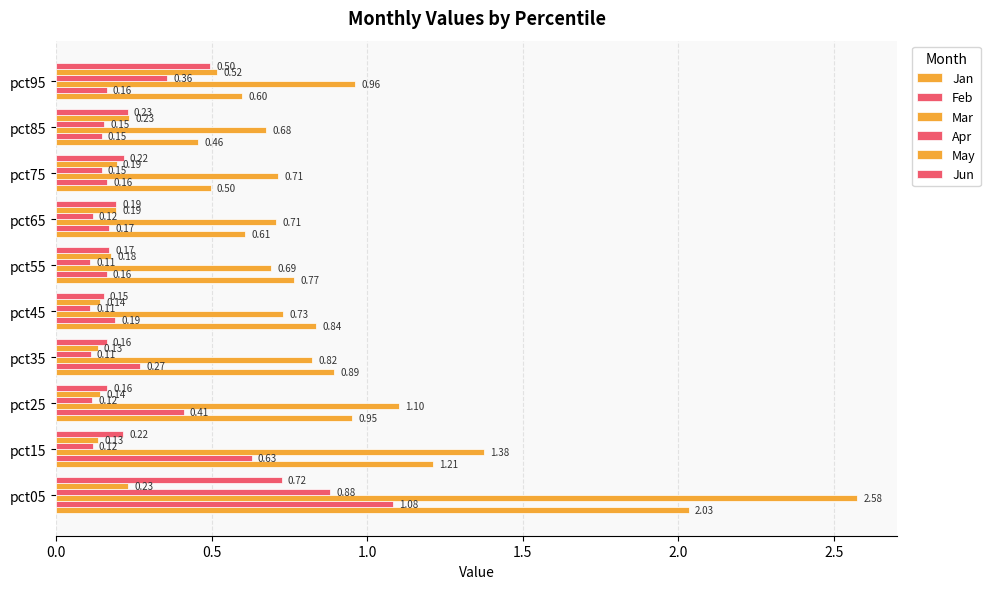

What is the highest value of the Feb series?

1.1